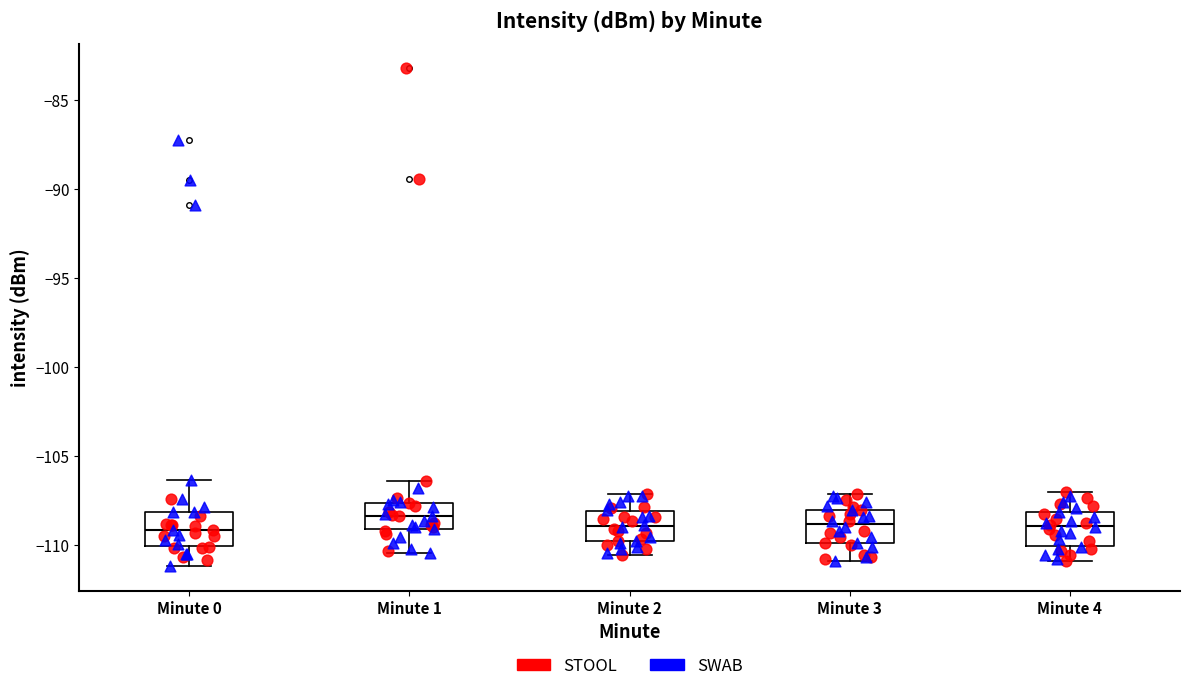

Reading left to right, transcribe this box plot: for each box, give where its median line is, the range the box spans, and where its two whiskers end, as read against the y-axis. The values are not printed on the chart, so give them approximately, as read against the axis.

Minute 0: median -109.0, box -110.0 to -108.0, whiskers -111.0 to -106.5
Minute 1: median -108.5, box -109.0 to -107.5, whiskers -110.5 to -106.5
Minute 2: median -109.0, box -110.0 to -108.0, whiskers -110.5 to -107.0
Minute 3: median -109.0, box -110.0 to -108.0, whiskers -111.0 to -107.0
Minute 4: median -109.0, box -110.0 to -108.0, whiskers -111.0 to -107.0